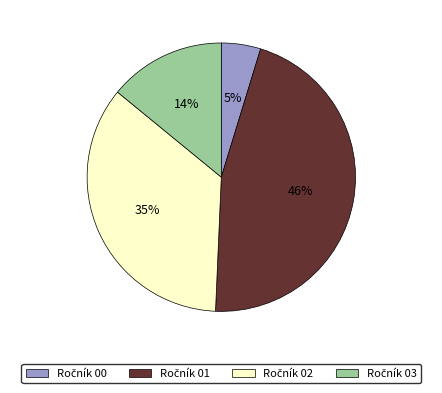

Does any single category account for the majority?

No